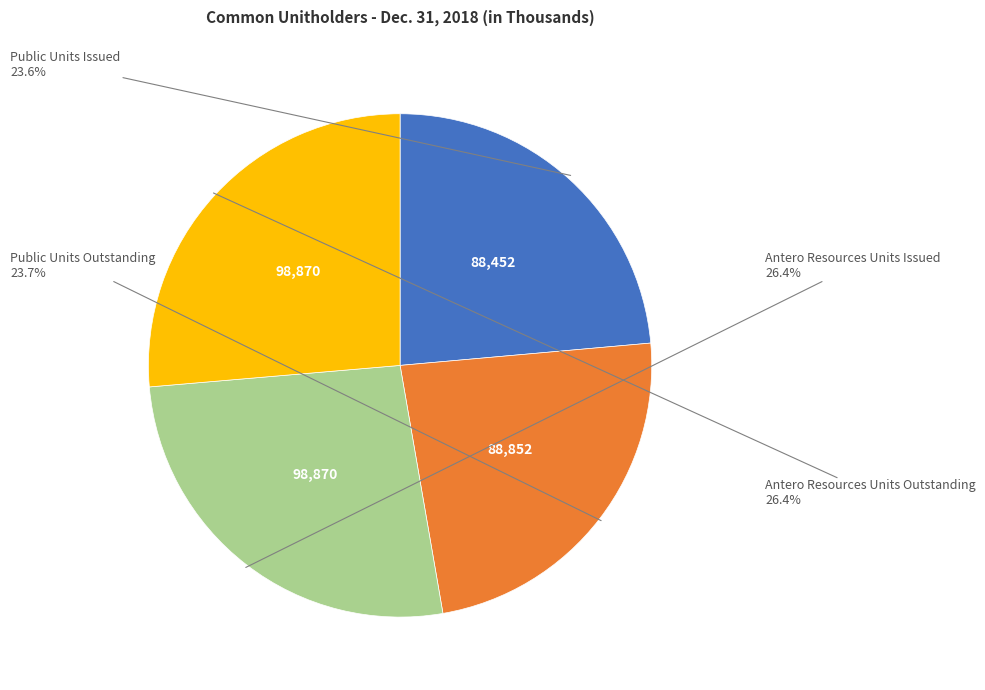

Combined, do Public Units Outstanding and Public Units Issued account for over 50%?

No